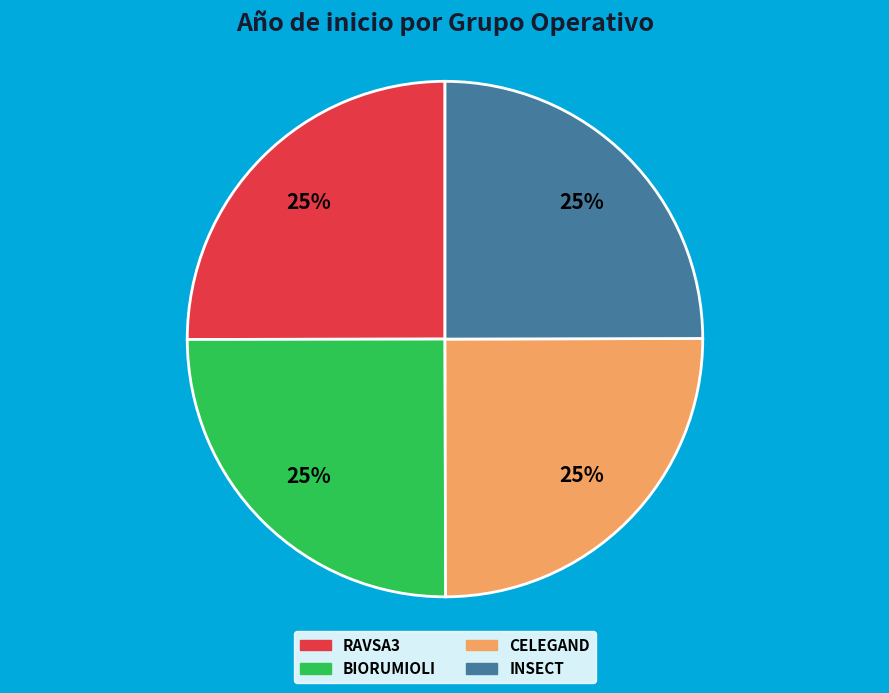

What percentage is the BIORUMIOLI slice, to the nearest percent?

25%